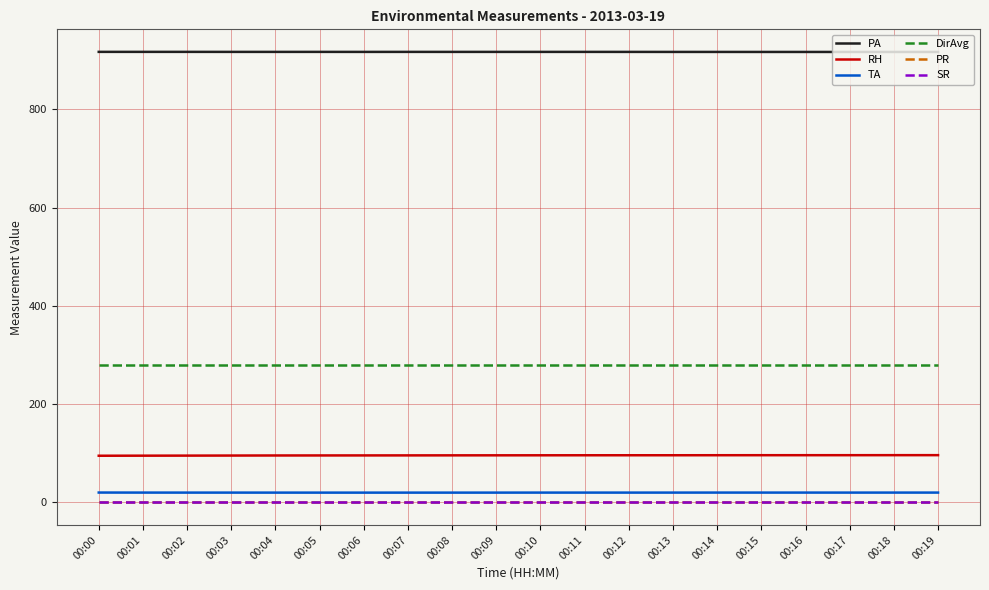

Which category has the lowest value in the DirAvg series?

00:00